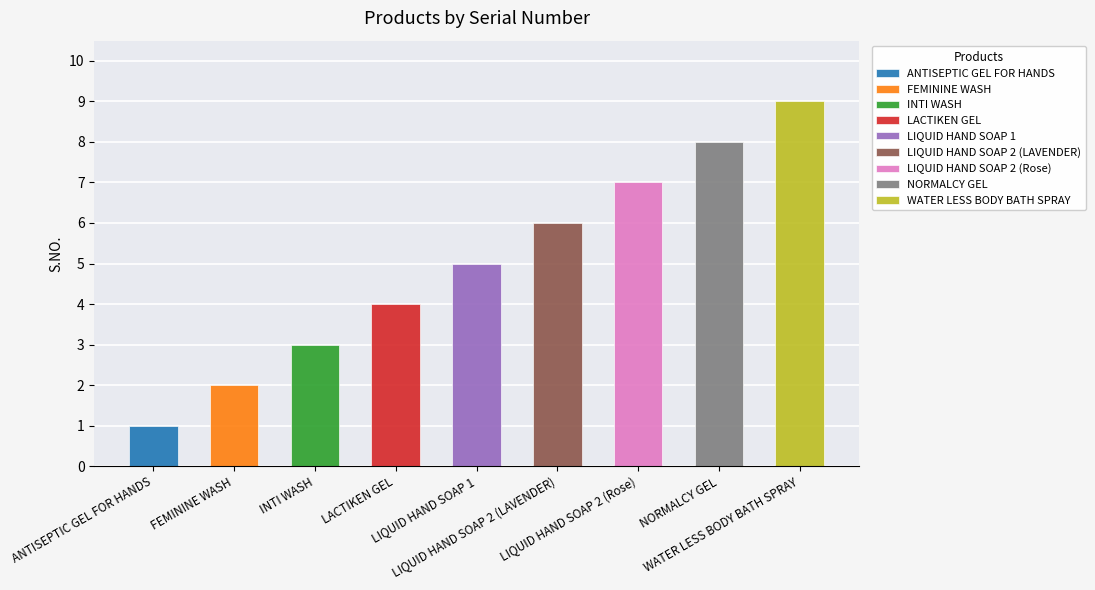

Reading right to left, extract all data points from this chart.

WATER LESS BODY BATH SPRAY=9	NORMALCY GEL=8	LIQUID HAND SOAP 2 (Rose)=7	LIQUID HAND SOAP 2 (LAVENDER)=6	LIQUID HAND SOAP 1=5	LACTIKEN GEL=4	INTI WASH=3	FEMININE WASH=2	ANTISEPTIC GEL FOR HANDS=1